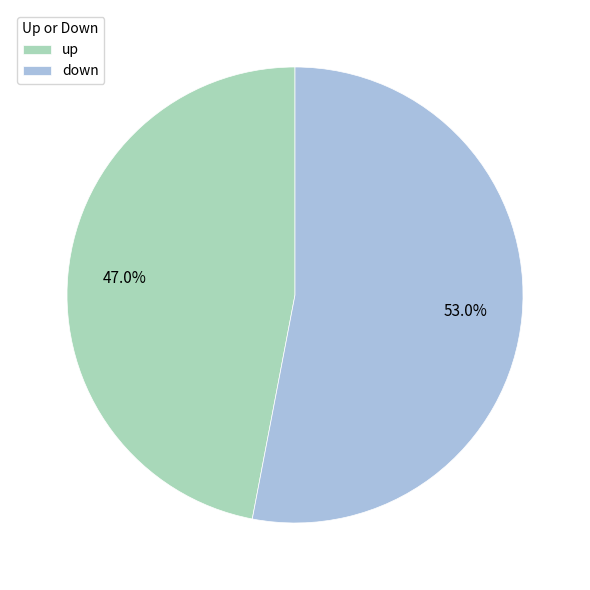

What is the smallest slice in the pie chart?

up